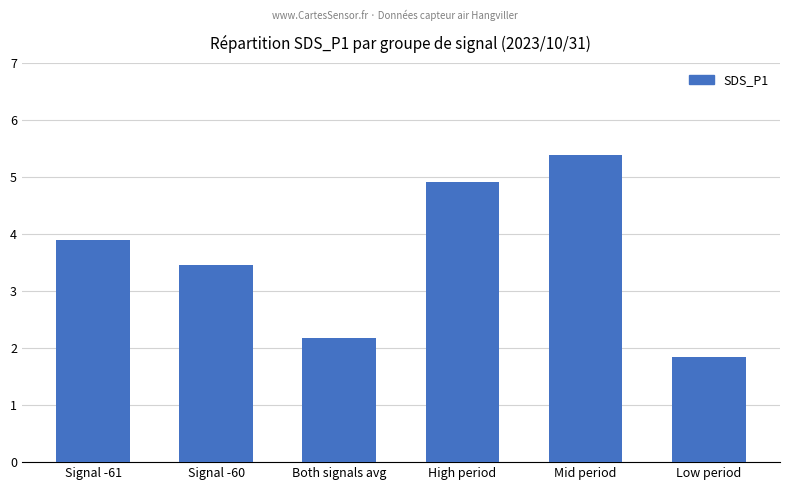

What is the label of the 2nd bar from the right?

Mid period